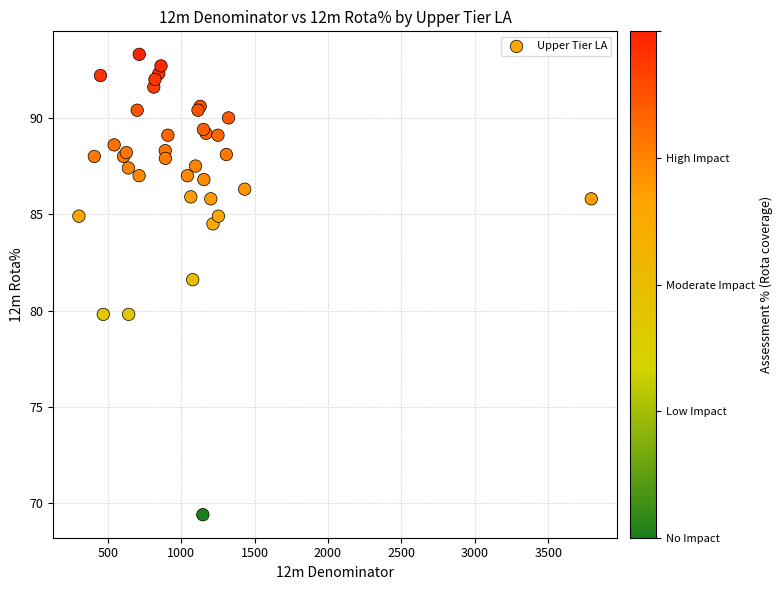

What Y value in the scatter plot is closest to 81?

81.6